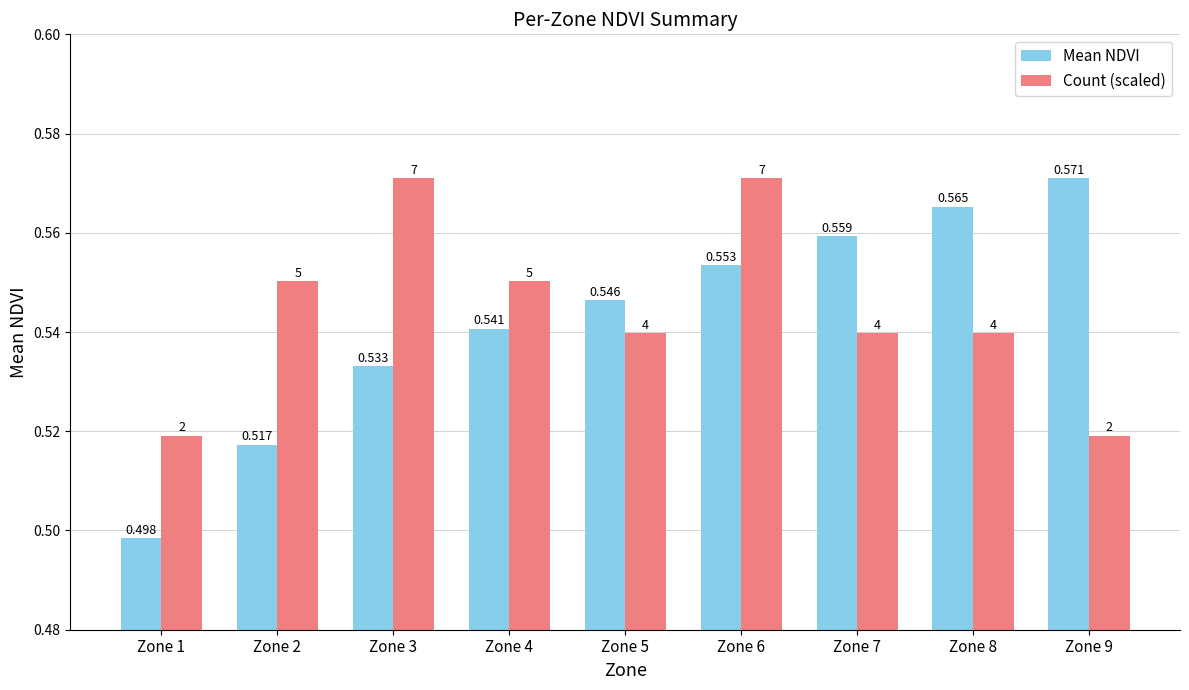

What is the sum of all Count (scaled) values?

4.9